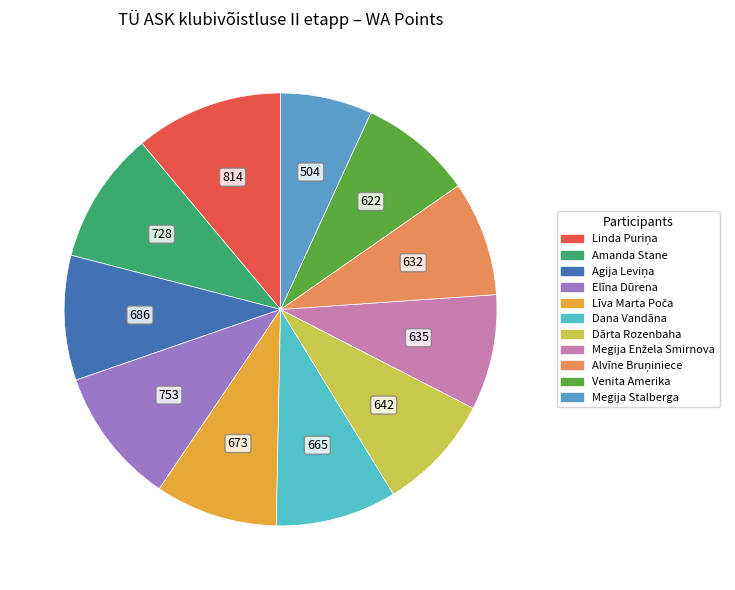

To the nearest percent, what is the difference between the Linda Puriņa and Alvīne Bruņiniece slice percentages?

2%